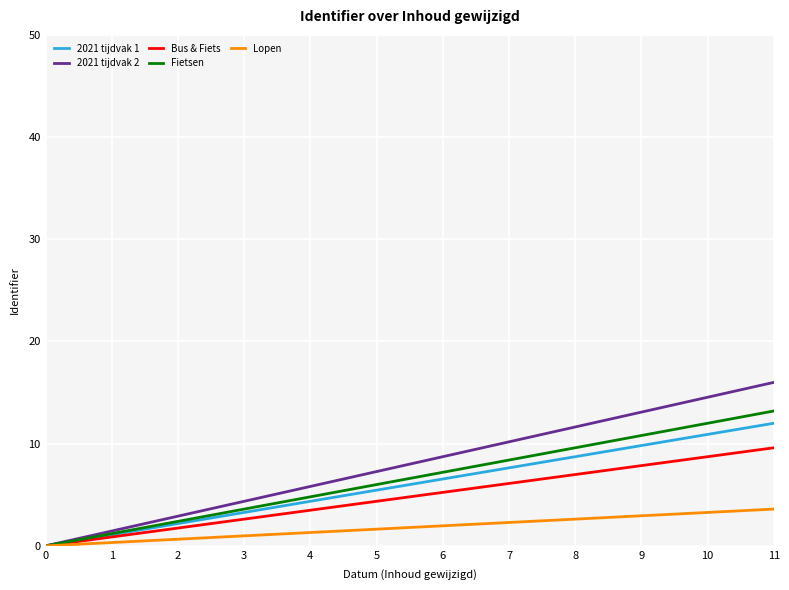

What is the spread (max minus min) of values at 4?

4.5